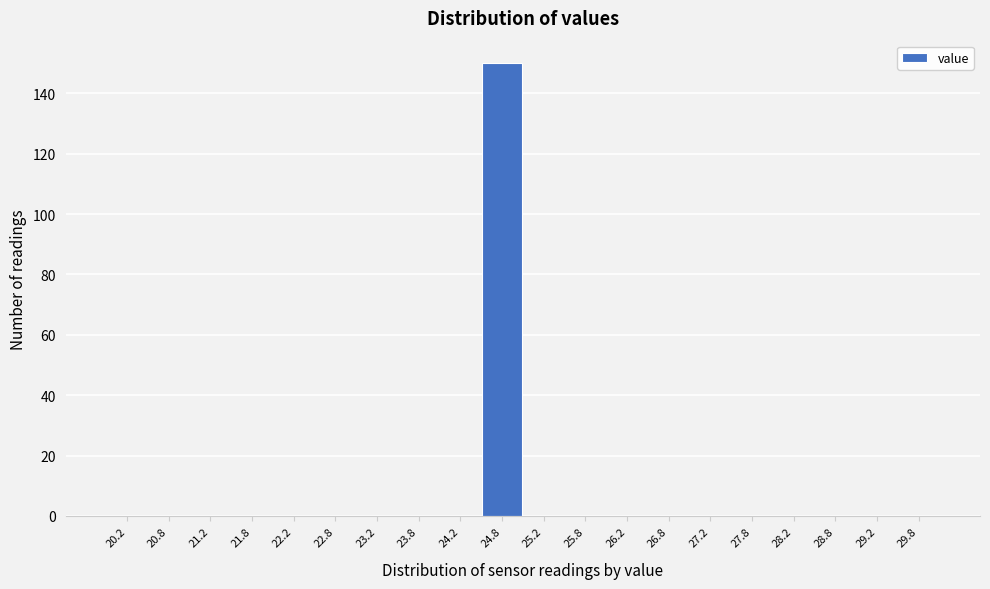

Reading left to right, extract all data points from this chart.

20.2=0	20.8=0	21.2=0	21.8=0	22.2=0	22.8=0	23.2=0	23.8=0	24.2=0	24.8=150	25.2=0	25.8=0	26.2=0	26.8=0	27.2=0	27.8=0	28.2=0	28.8=0	29.2=0	29.8=0